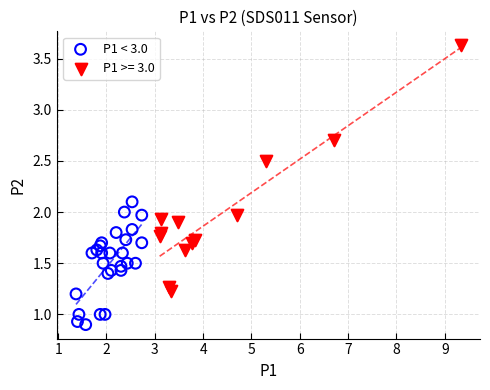

Which series has the largest Y range (max minus min)?

P1 >= 3.0